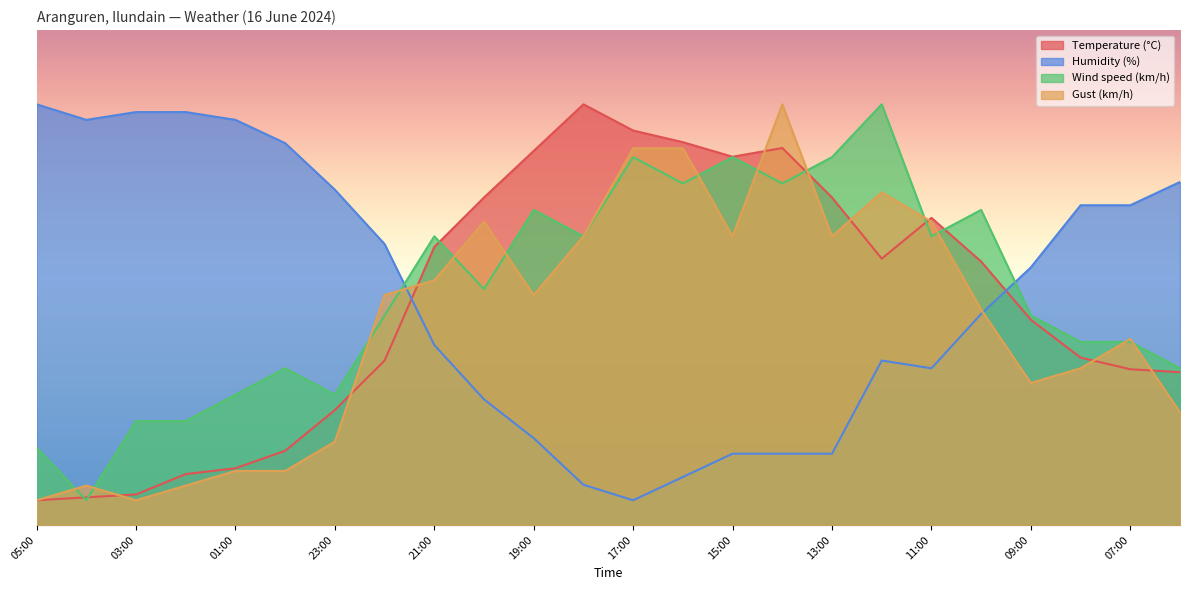

At how many categories does at least one series exceed 22?

24